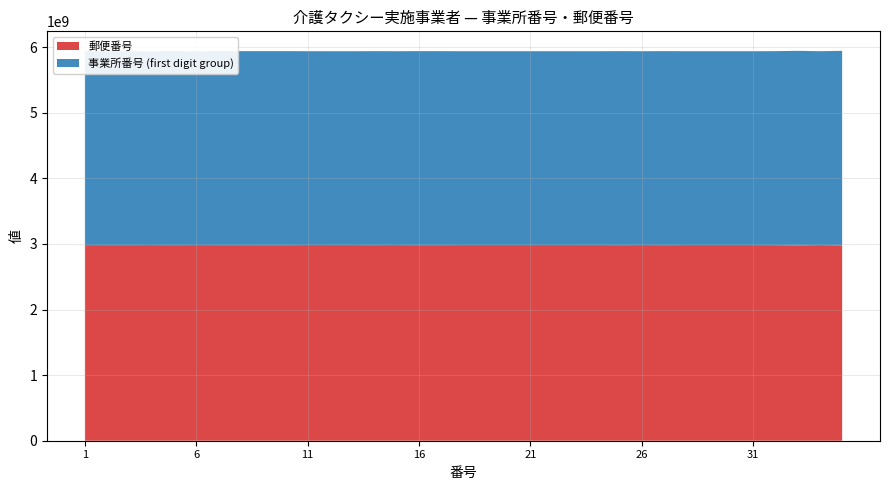

What is the lowest value of the 郵便番号 series?

2969338481.9